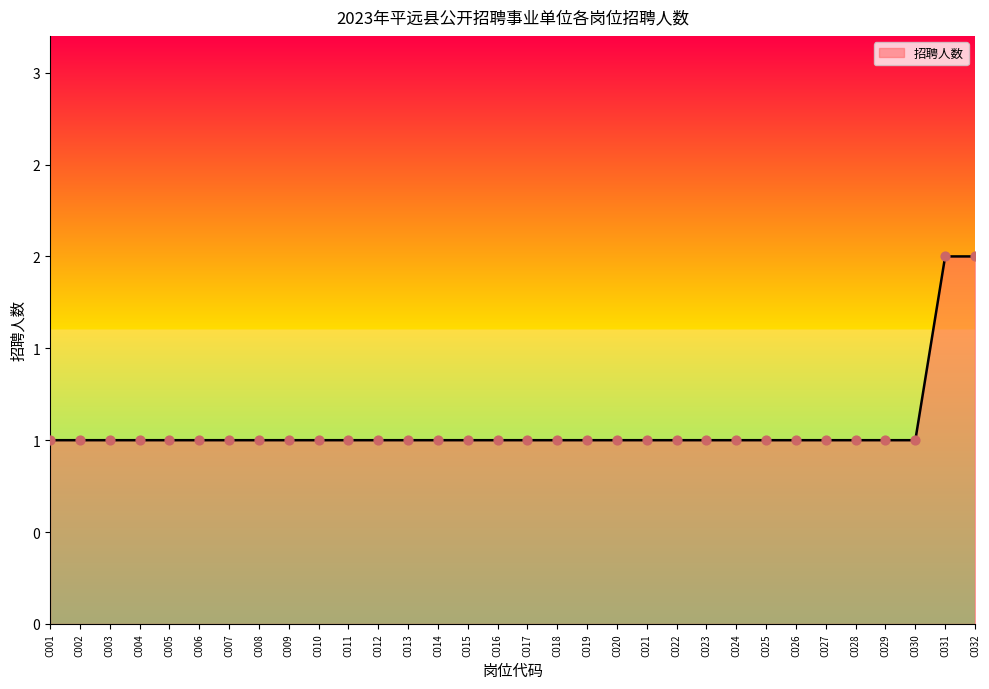

Does the chart have visible grid lines?

No